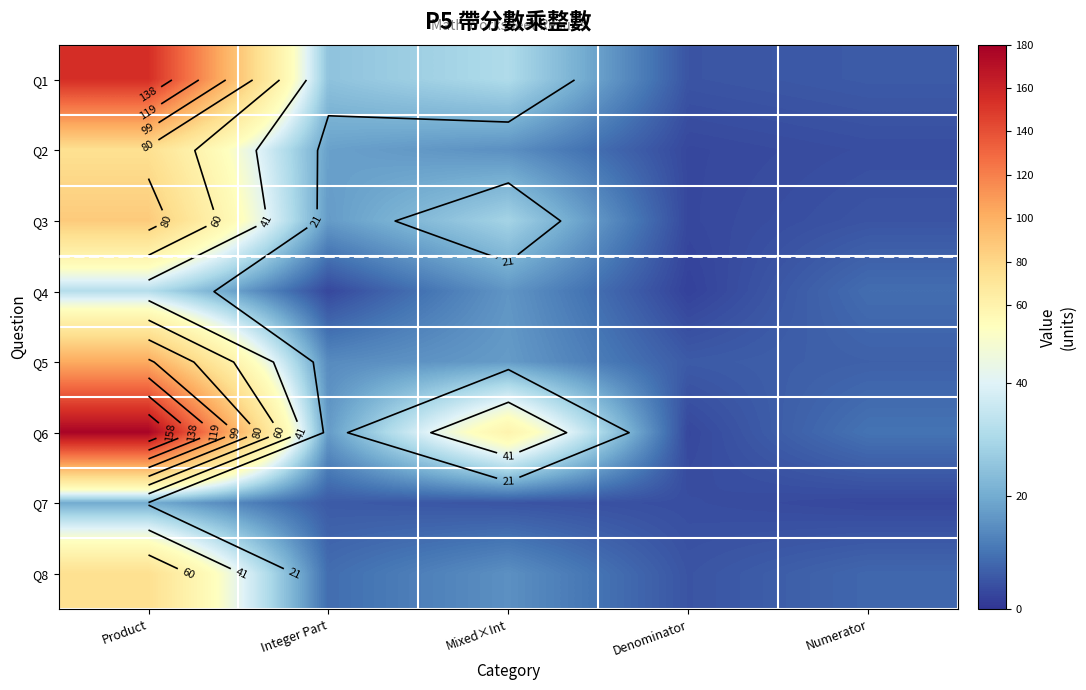

At which label does Q6 first exceed 17?

Product